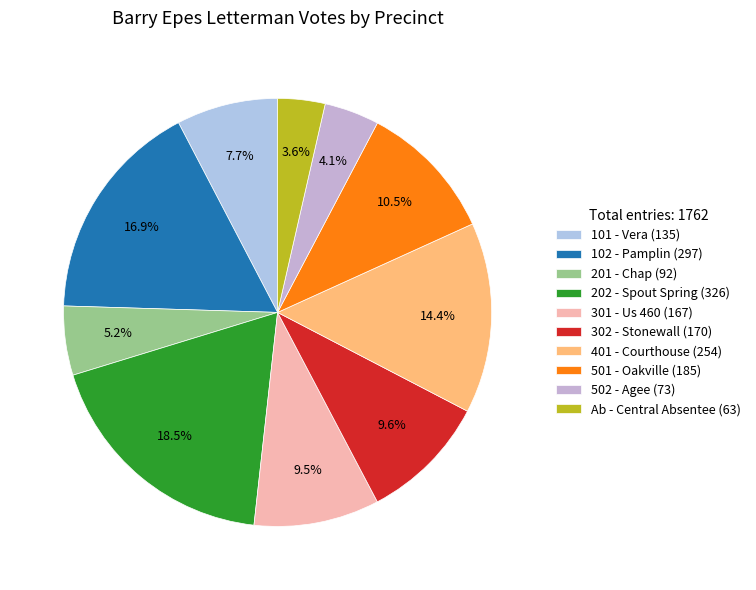

Rank the categories by value from lowest to highest.

Ab - Central Absentee, 502 - Agee, 201 - Chap, 101 - Vera, 301 - Us 460, 302 - Stonewall, 501 - Oakville, 401 - Courthouse, 102 - Pamplin, 202 - Spout Spring